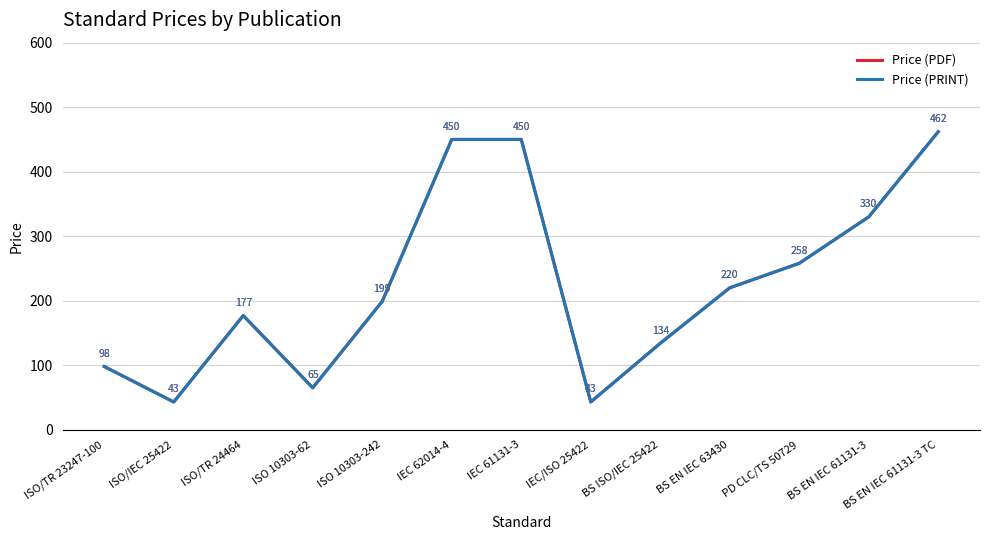

Does the chart have visible grid lines?

Yes